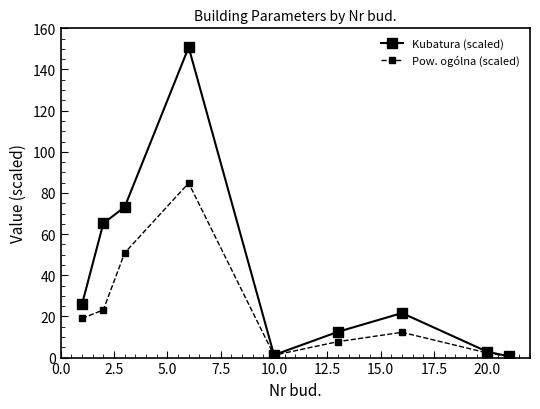

True or false: Kubatura (scaled) has more than 0 interior local peaks.

True